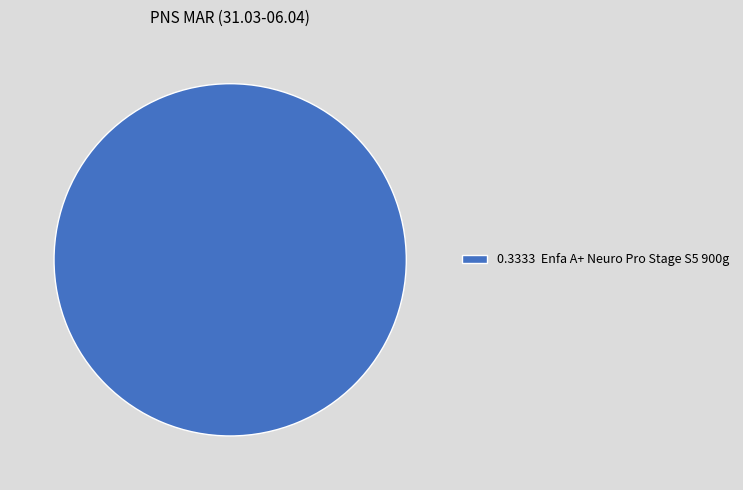

Rank the categories by value from highest to lowest.

0.3333 Enfa A+ Neuro Pro Stage S5 900g